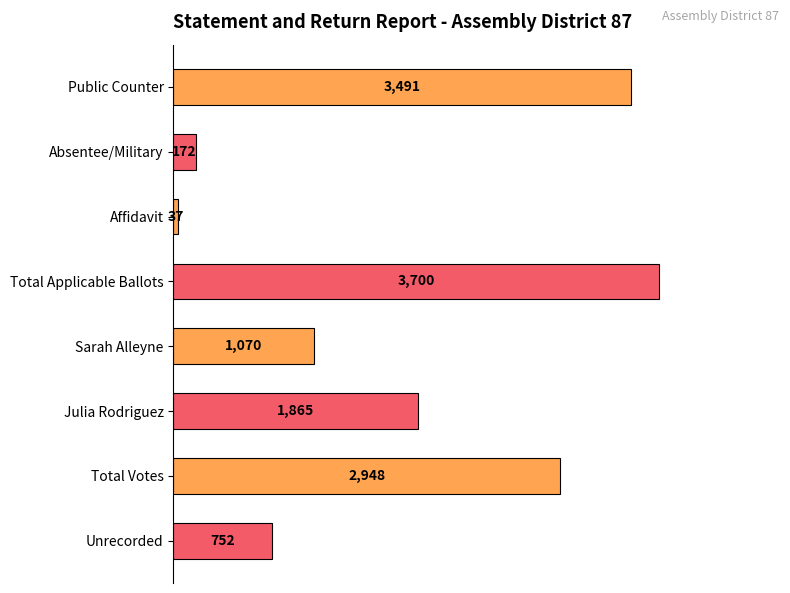

What is the label of the 2nd bar from the bottom?

Total Votes